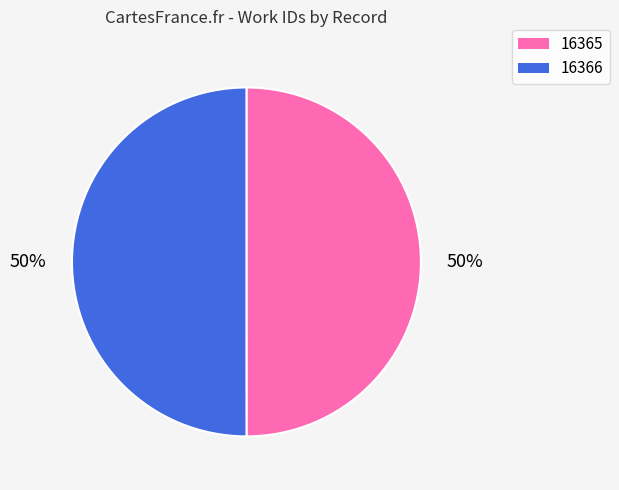

Is the sum of 16366 and 16365 greater than half?

Yes